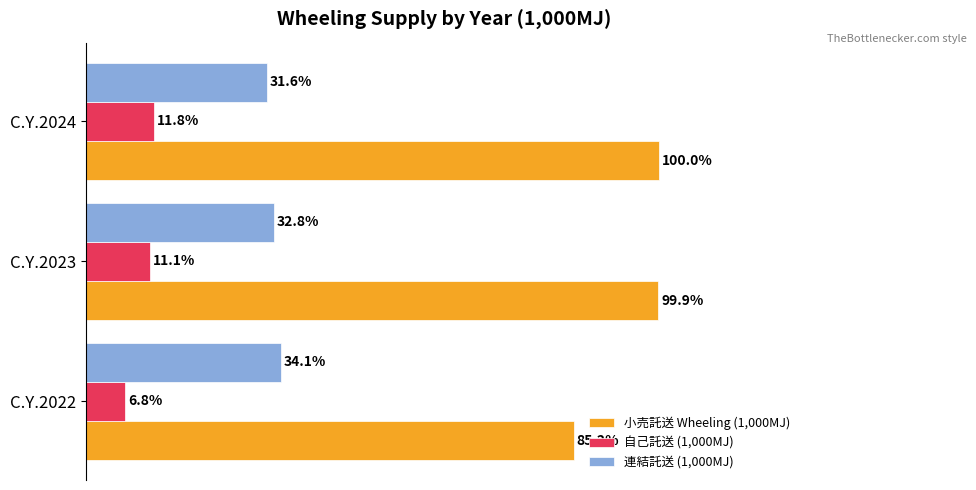

Reading left to right, extract all data points from this chart.

小売託送 Wheeling (1,000MJ): 0.9	1.0	1.0
自己託送 (1,000MJ): 0.1	0.1	0.1
連結託送 (1,000MJ): 0.3	0.3	0.3